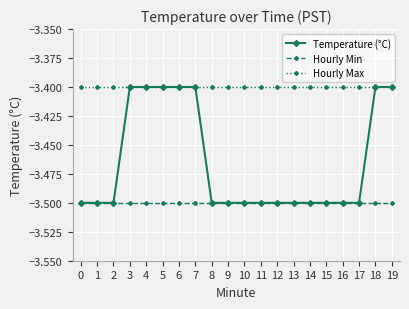

How many series are shown in this chart?

3